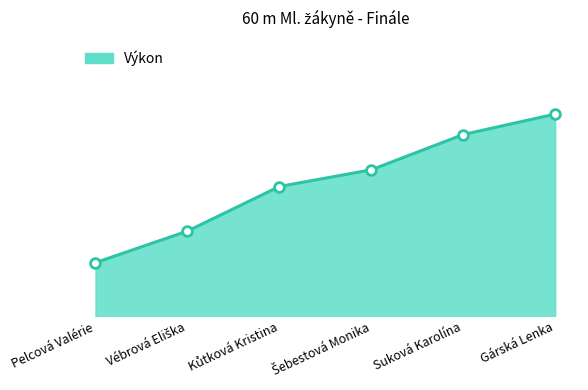

The value at Kůtková Kristina is 8.7. True or false?

True